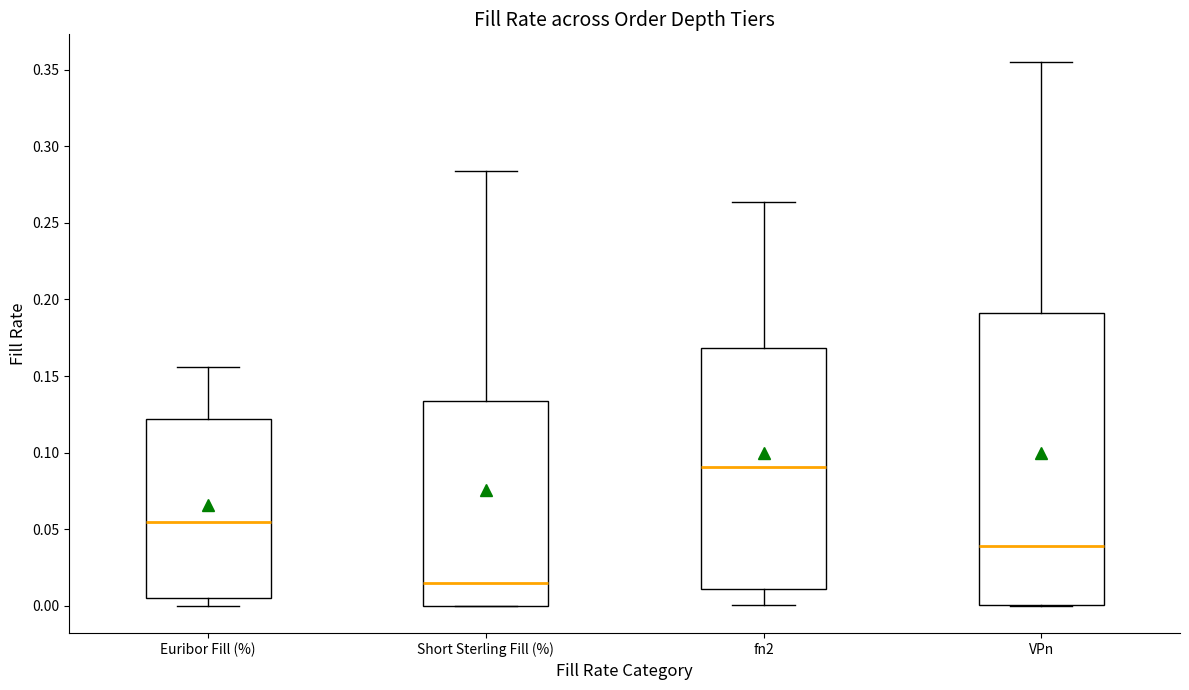

Where is the lower edge of the box for Euribor Fill (%) on the y-axis? The values are not printed on the chart, so give them approximately, as read against the axis.

0.005